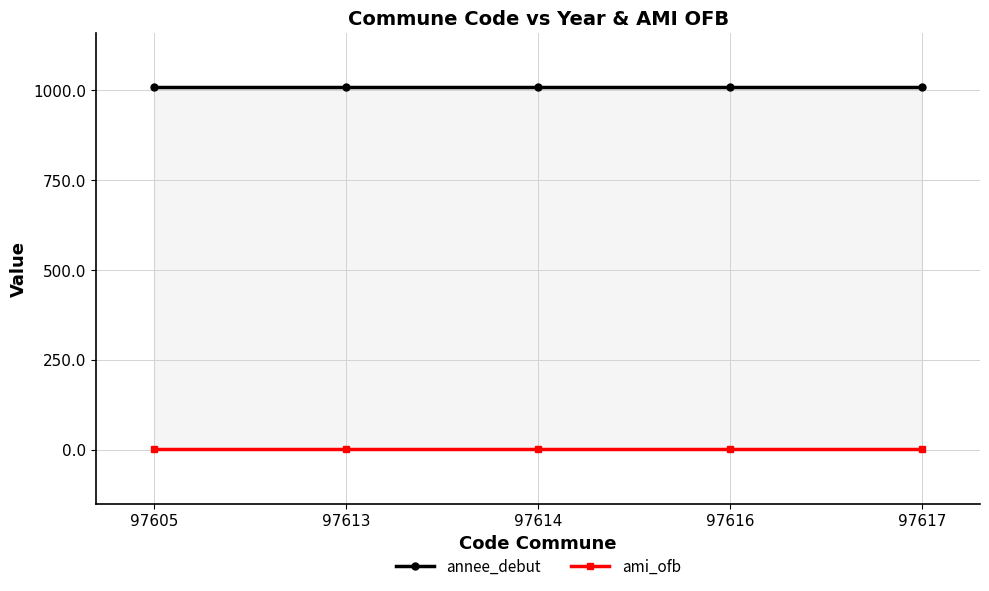

Is it true that ami_ofb equals 1 at 97617?

False